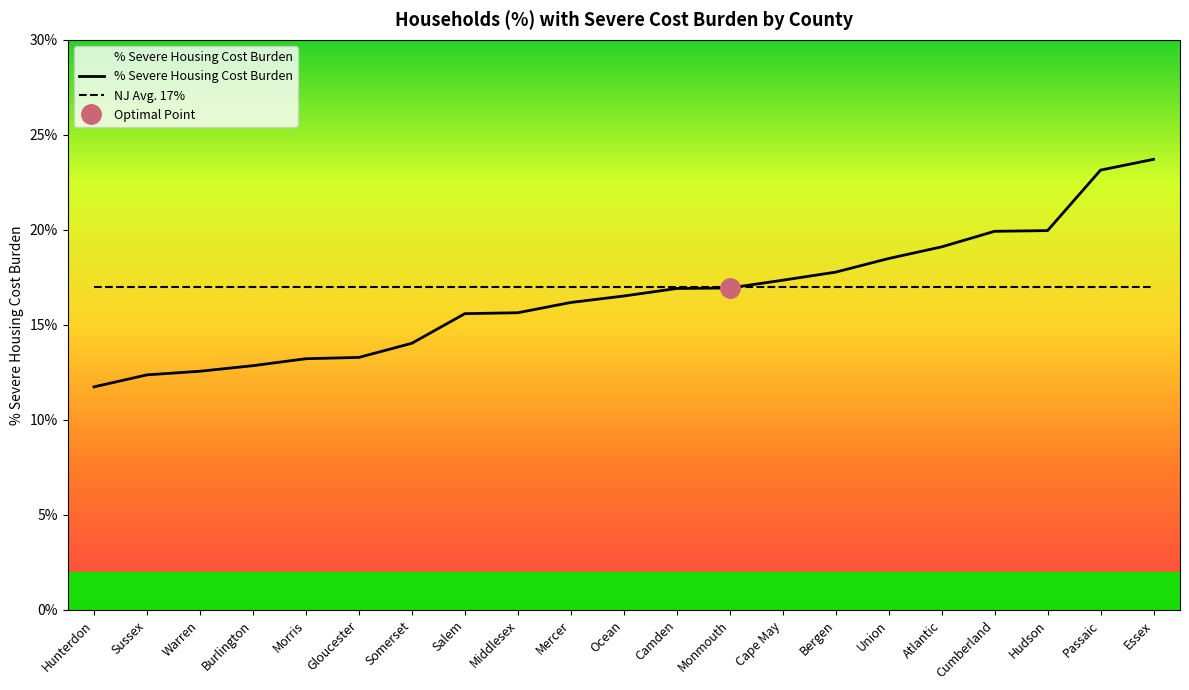

Read the NJ Avg. 17% value at Burlington.

0.2